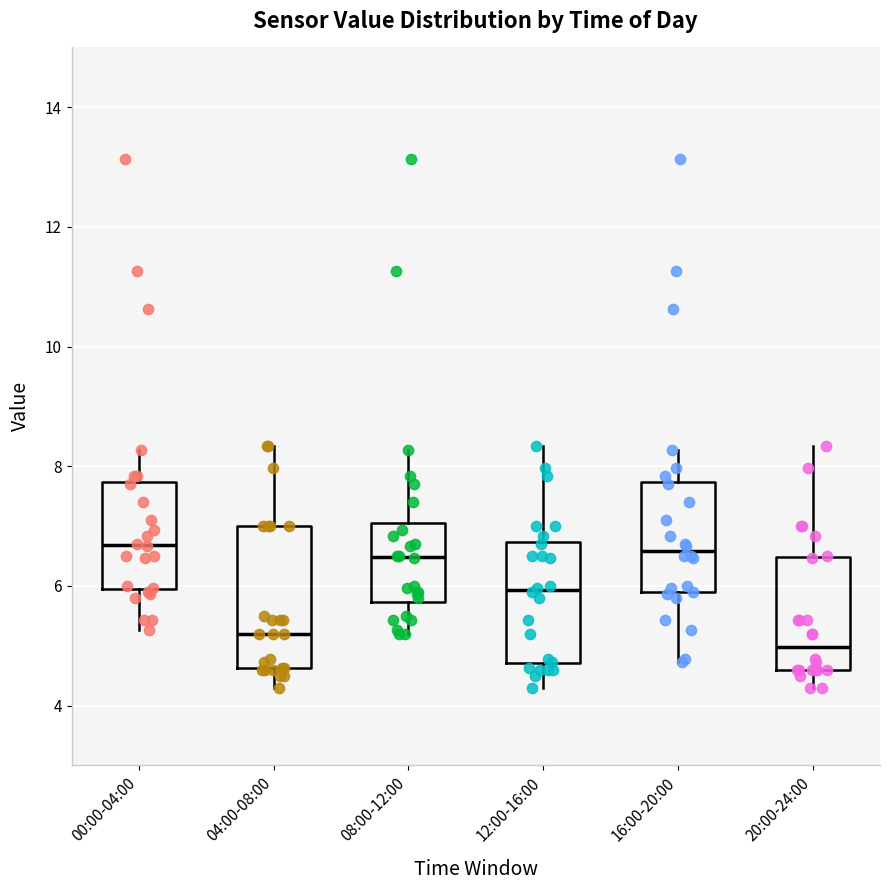

Reading left to right, transcribe this box plot: for each box, give where its median line is, the range the box spans, and where its two whiskers end, as read against the y-axis. The values are not printed on the chart, so give them approximately, as read against the axis.

00:00-04:00: median 6.6, box 6.0 to 7.8, whiskers 5.2 to 8.2
04:00-08:00: median 5.2, box 4.6 to 7.0, whiskers 4.4 to 8.4
08:00-12:00: median 6.4, box 5.8 to 7.0, whiskers 5.2 to 8.2
12:00-16:00: median 6.0, box 4.8 to 6.8, whiskers 4.4 to 8.4
16:00-20:00: median 6.6, box 5.8 to 7.8, whiskers 4.8 to 8.2
20:00-24:00: median 5.0, box 4.6 to 6.4, whiskers 4.4 to 8.4